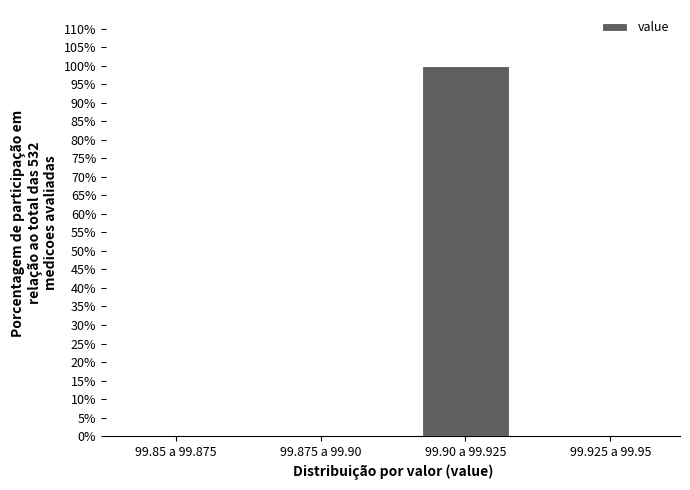

Reading left to right, list all the values displayed in this chart.

99.85 a 99.875=0	99.875 a 99.90=0	99.90 a 99.925=100	99.925 a 99.95=0